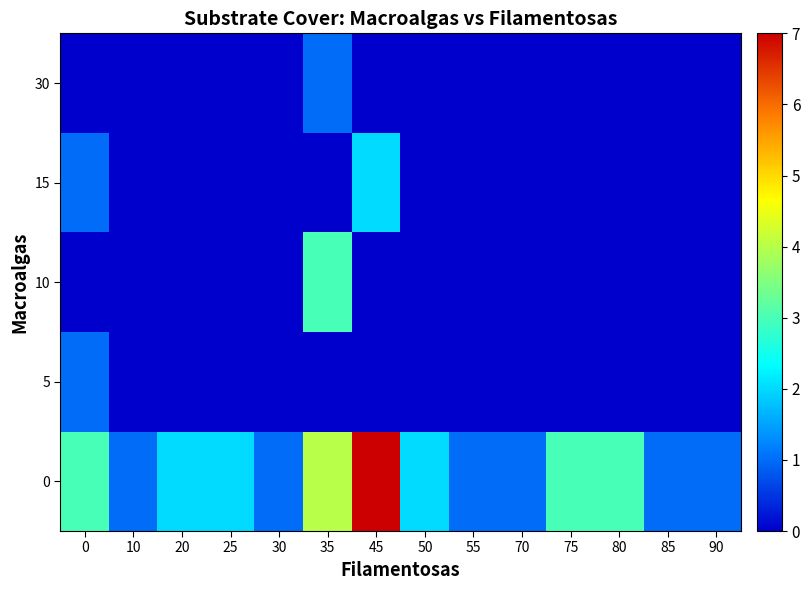

Reading left to right, what are all the values shown in this chart?

0: 0=3	10=1	20=2	25=2	30=1	35=4	45=7	50=2	55=1	70=1	75=3	80=3	85=1	90=1
5: 0=1	10=0	20=0	25=0	30=0	35=0	45=0	50=0	55=0	70=0	75=0	80=0	85=0	90=0
10: 0=0	10=0	20=0	25=0	30=0	35=3	45=0	50=0	55=0	70=0	75=0	80=0	85=0	90=0
15: 0=1	10=0	20=0	25=0	30=0	35=0	45=2	50=0	55=0	70=0	75=0	80=0	85=0	90=0
30: 0=0	10=0	20=0	25=0	30=0	35=1	45=0	50=0	55=0	70=0	75=0	80=0	85=0	90=0